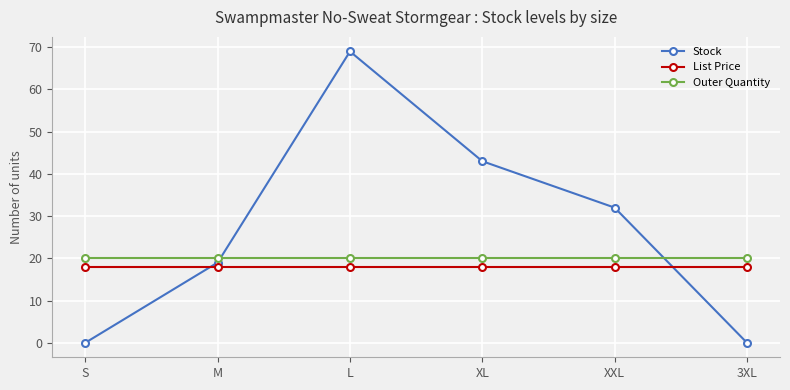

What is the difference between the highest and lowest values at S?

20.0